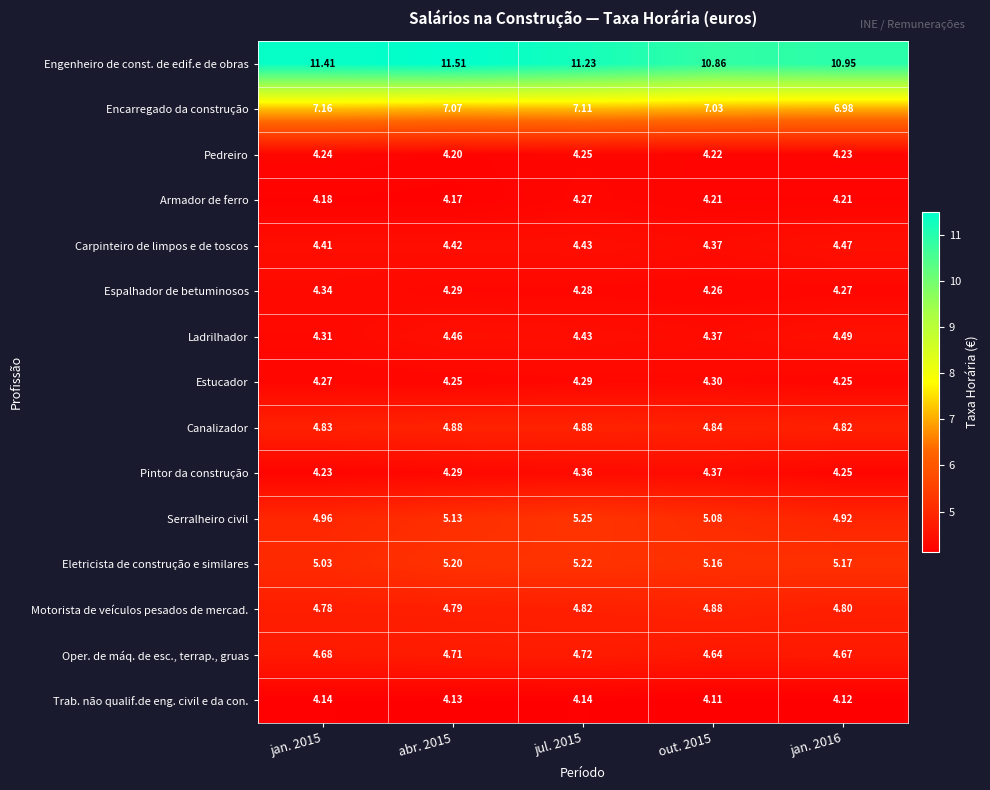

How many categories are shown in the chart?

5